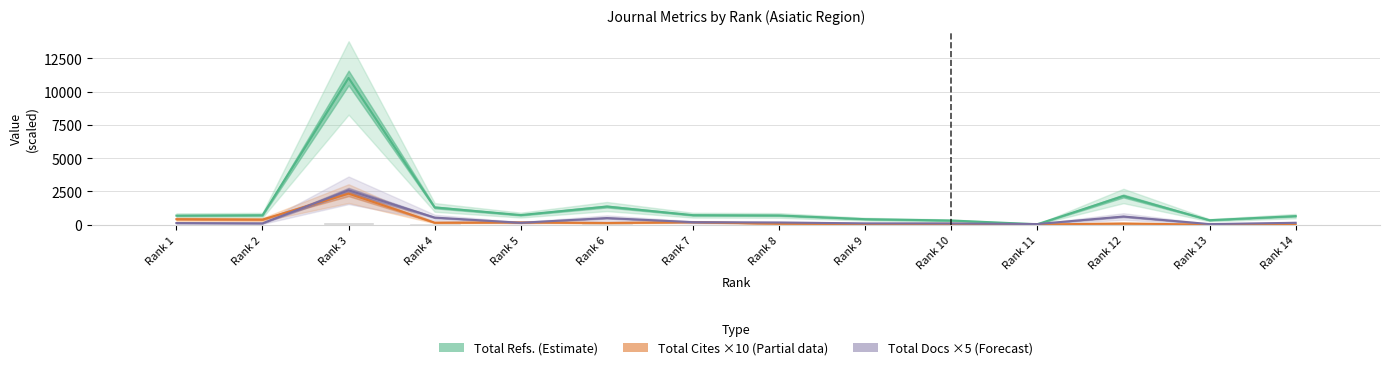

At which category does the chart reach its minimum across all series?

Rank 14